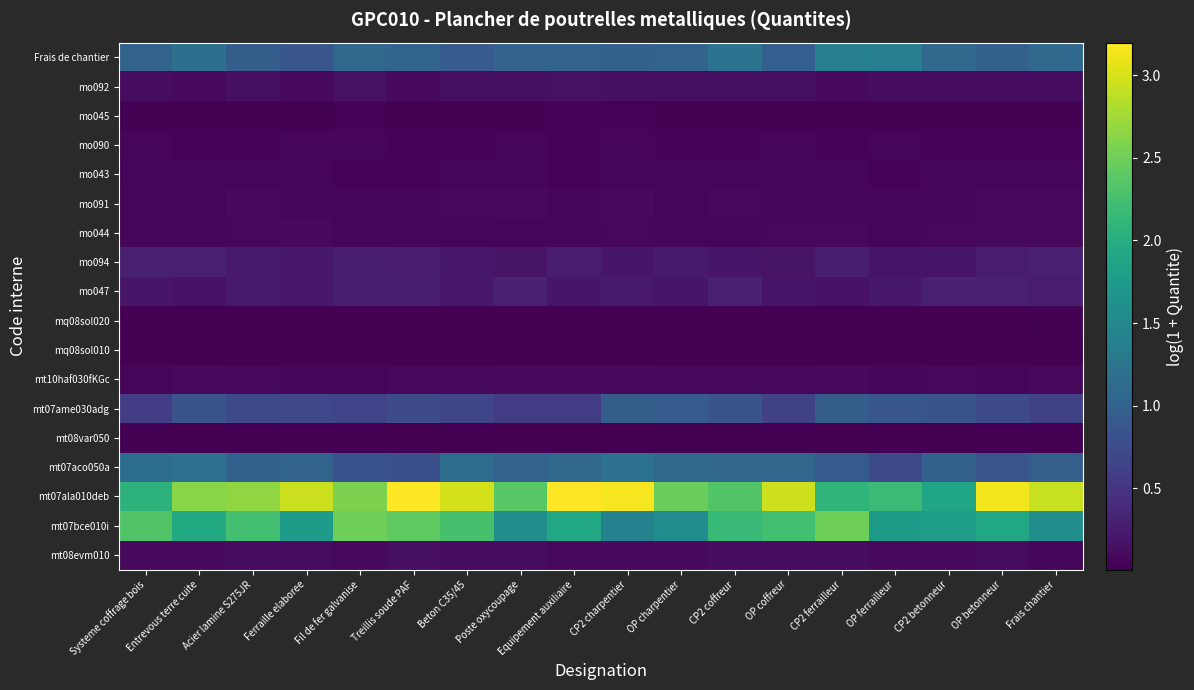

Count the number of categories in the chart.

18